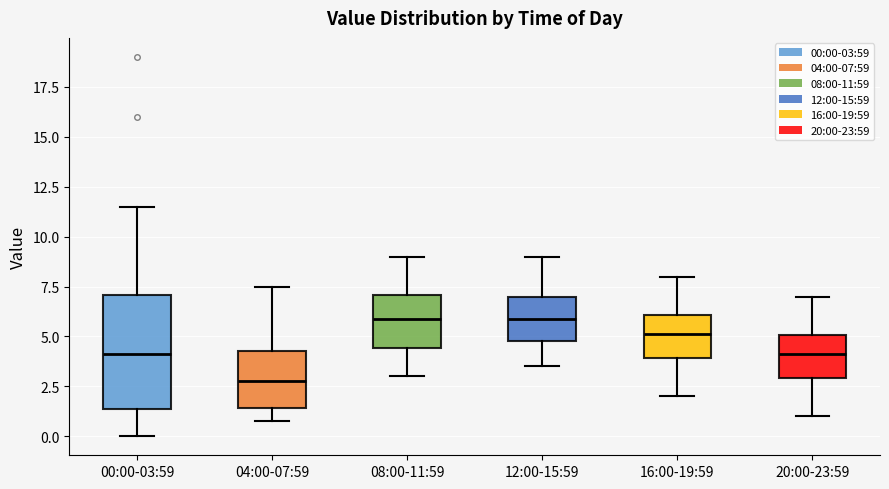

Where does the upper whisker of the box for 00:00-03:59 end on the y-axis? The values are not printed on the chart, so give them approximately, as read against the axis.

11.5